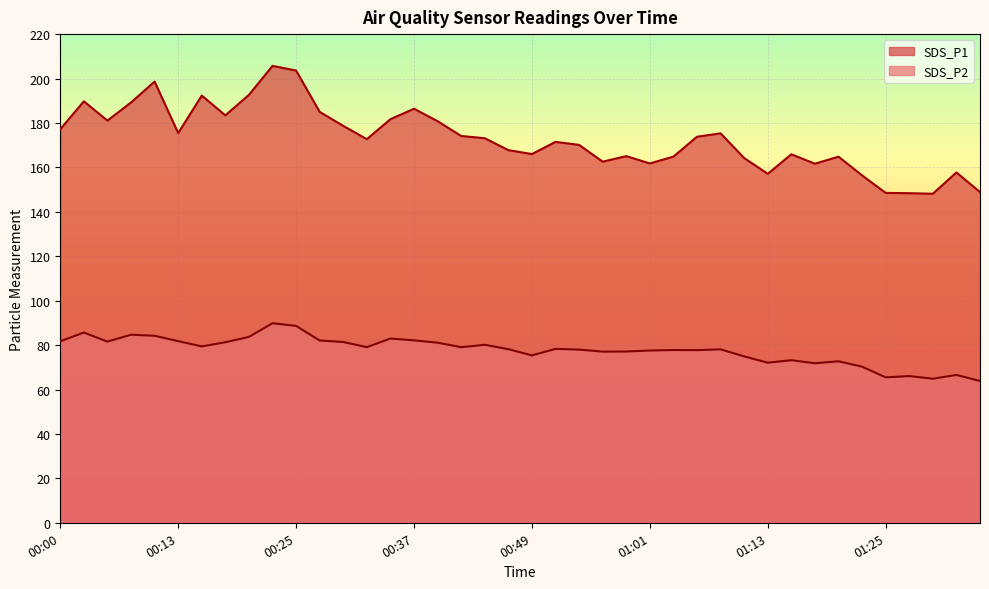

At which label does SDS_P1 first exceed 173?

00:00